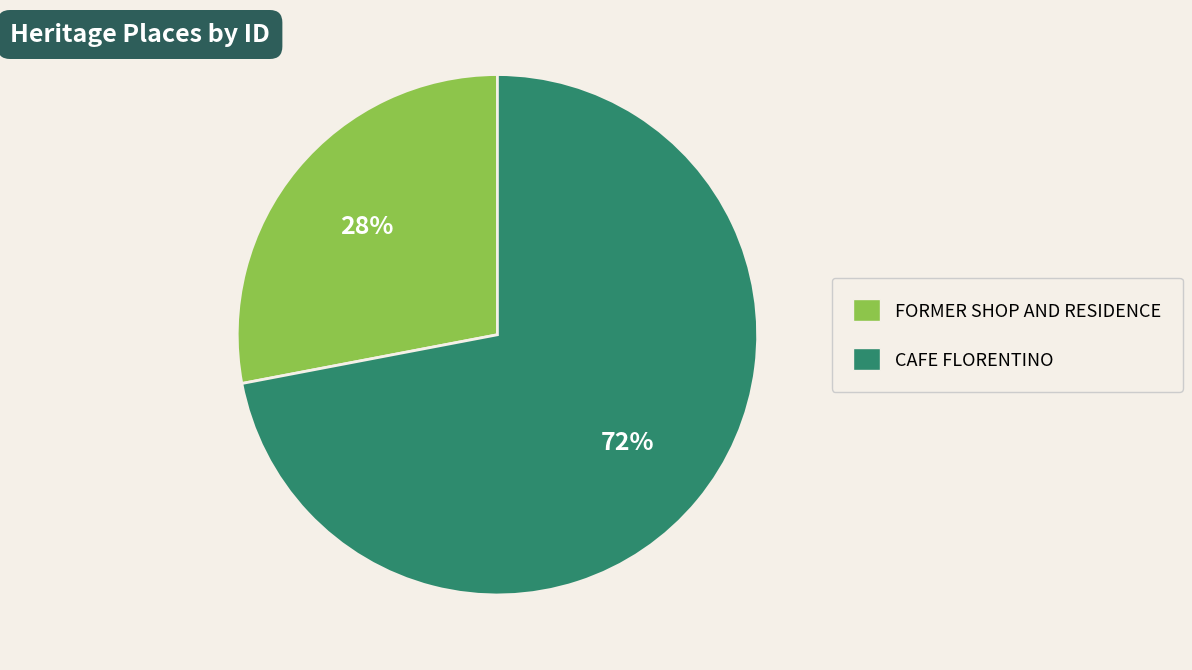

To the nearest percent, what percentage of the pie is CAFE FLORENTINO?

72%